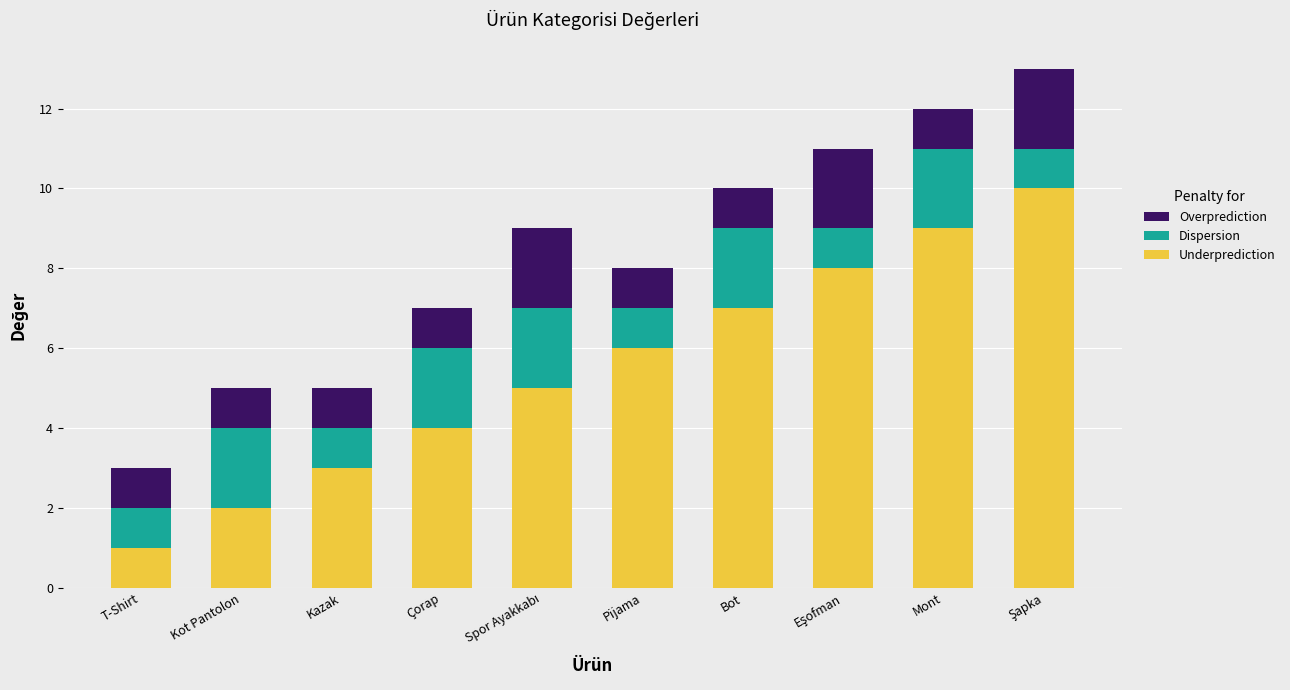

What is the value of the Underprediction bar at the 10th from the left?

10